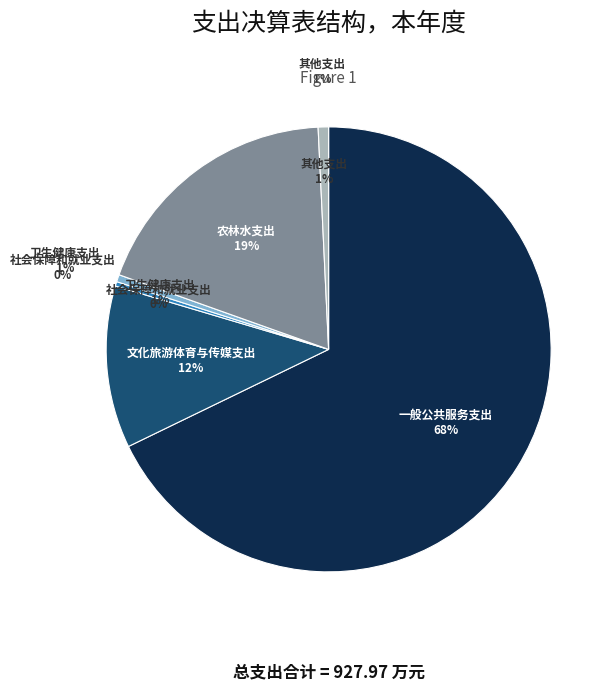

Which slice is the largest?

一般公共服务支出